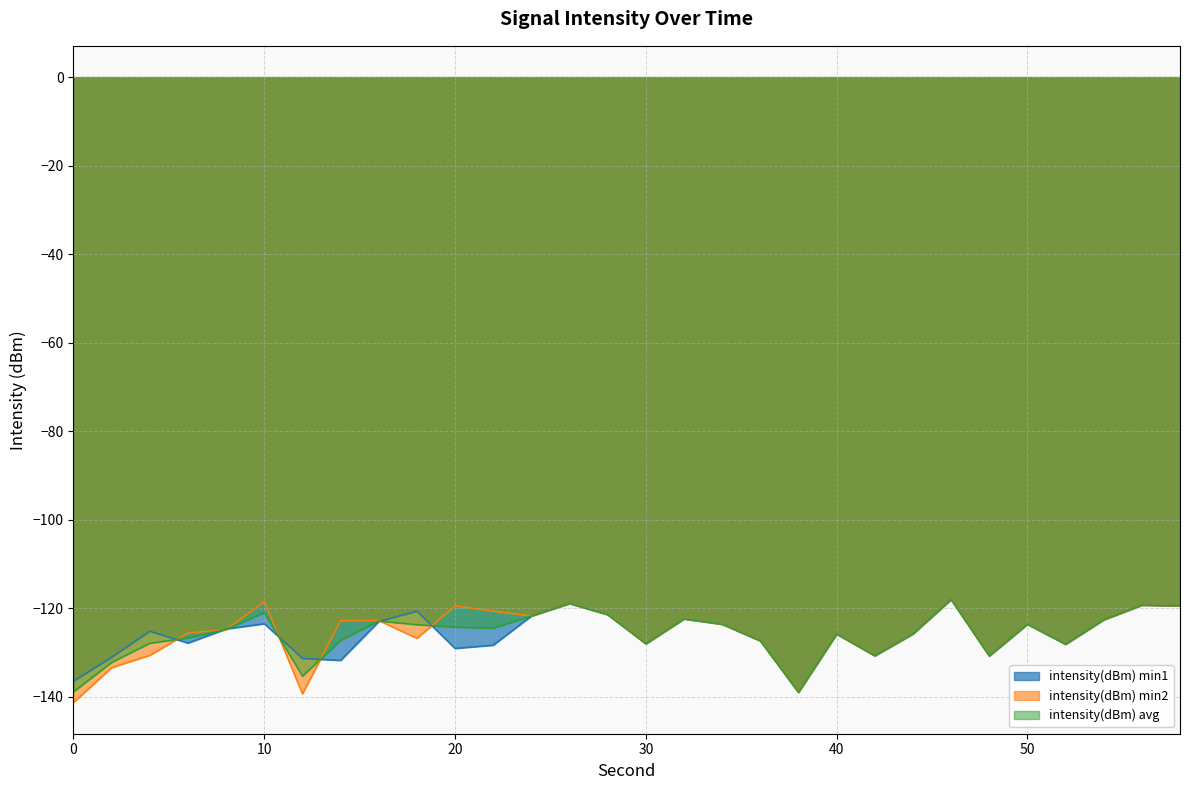

Which category has the highest value in the intensity(dBm) min2 series?

46